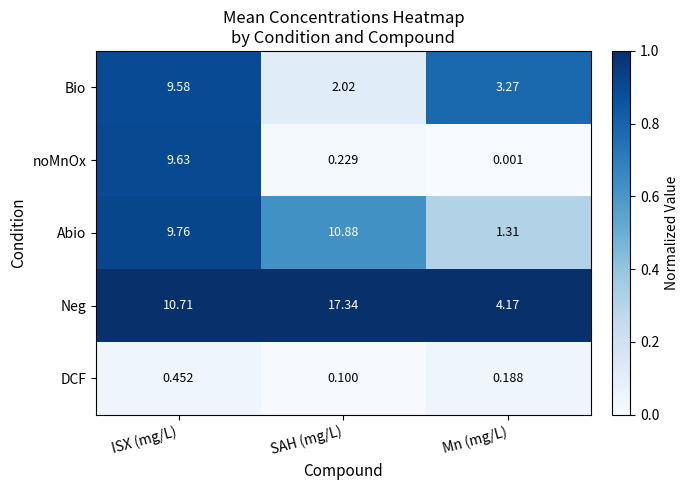

Which category has the highest value in the Neg series?

SAH (mg/L)